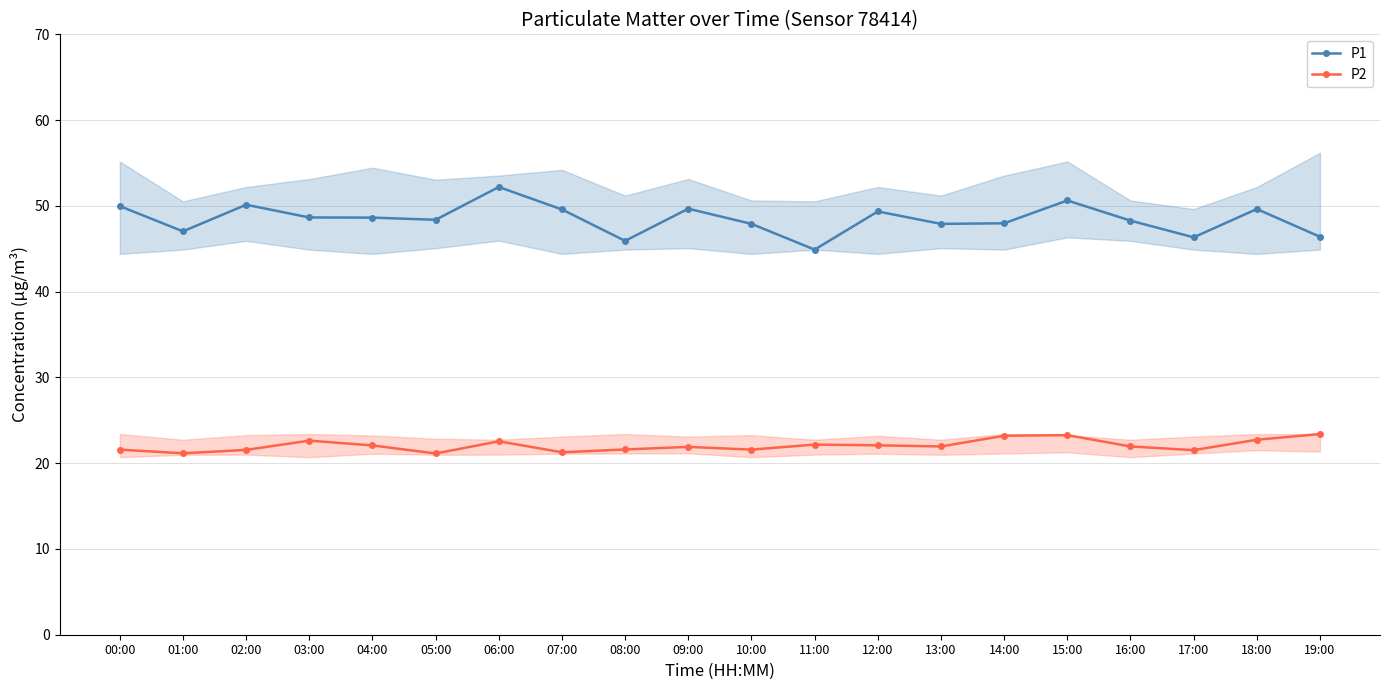

The P1 series shows 49.6 at 07:00. True or false?

True